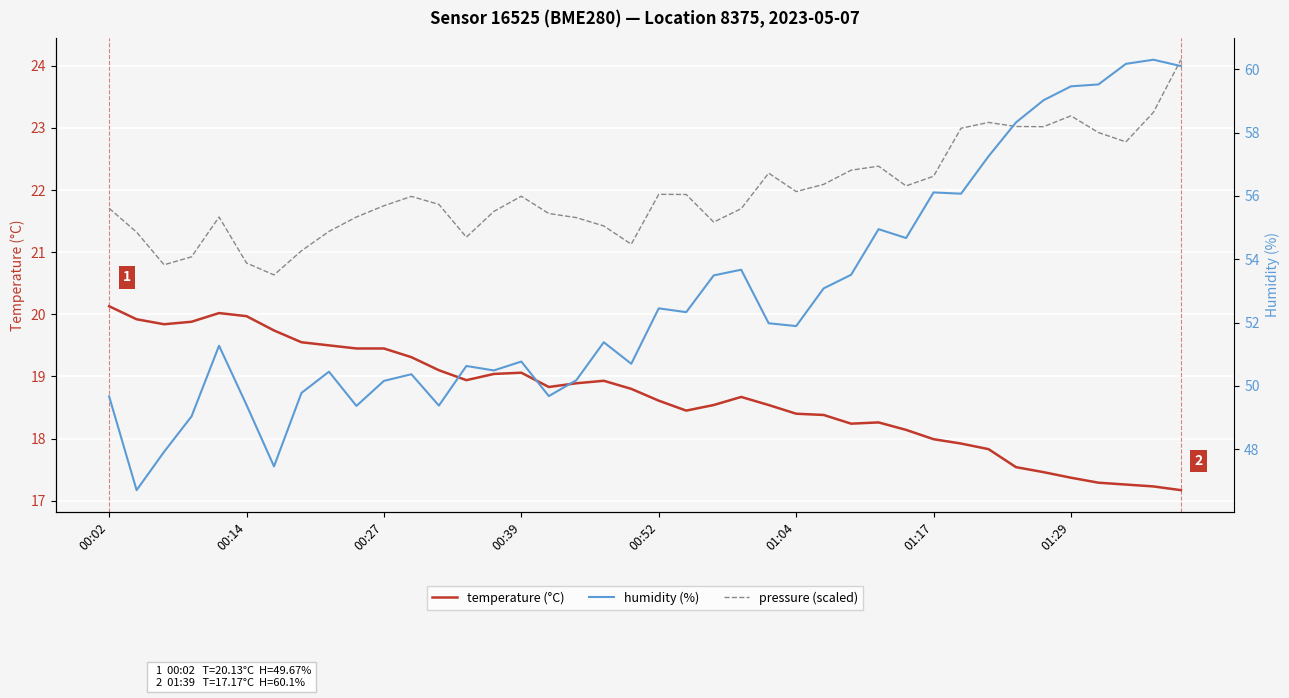

What is the sum of the humidity (%) values at 35 and 28?

114.4